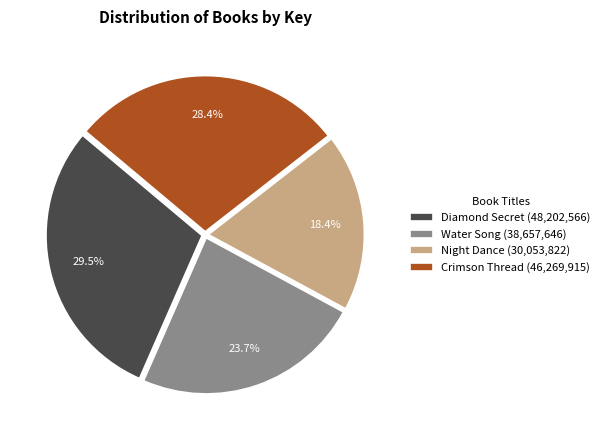

To the nearest percent, what percentage of the pie is Night Dance?

18%